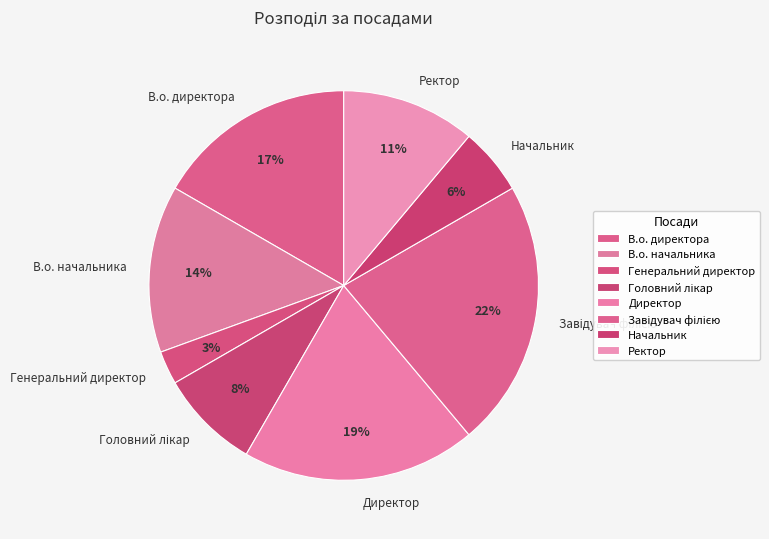

Does any single category account for the majority?

No